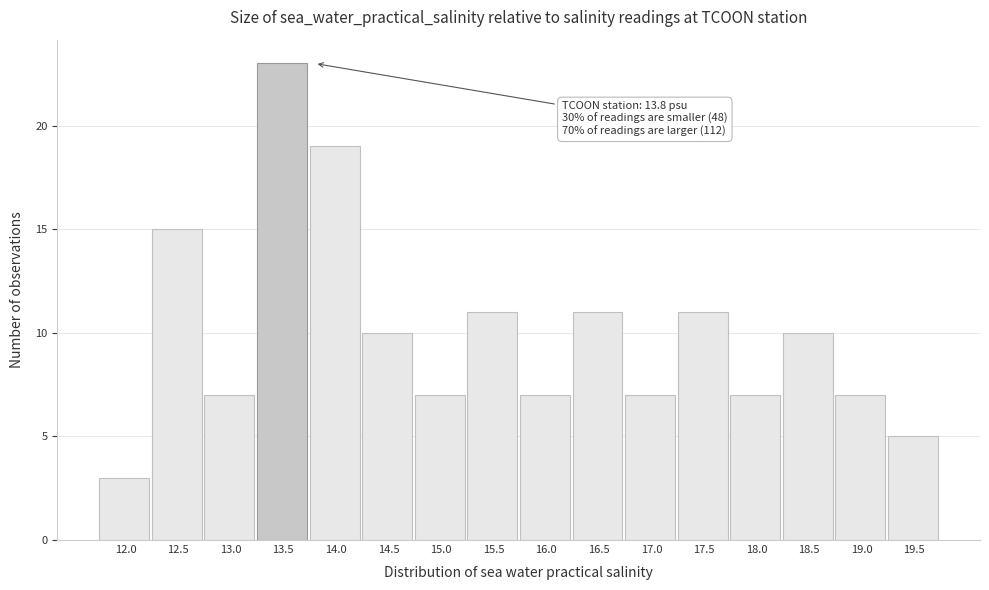

Reading left to right, extract all data points from this chart.

12.0=3	12.5=15	13.0=7	13.5=23	14.0=19	14.5=10	15.0=7	15.5=11	16.0=7	16.5=11	17.0=7	17.5=11	18.0=7	18.5=10	19.0=7	19.5=5